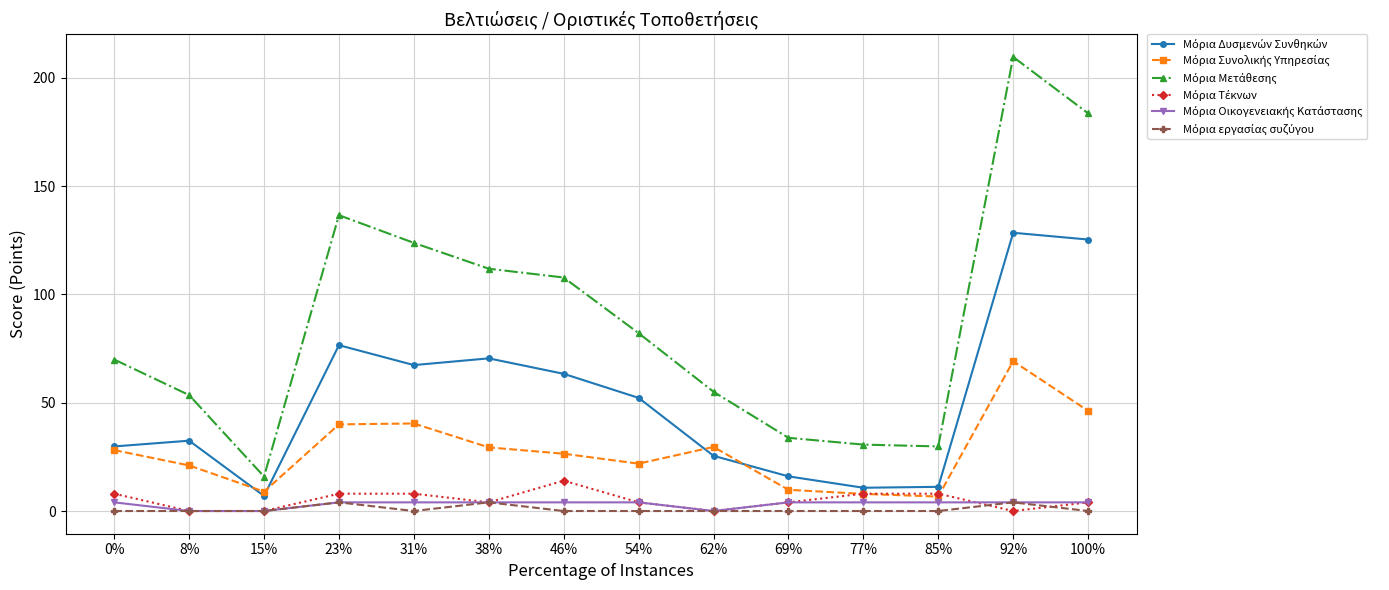

Which label corresponds to the largest value in the chart?

92%